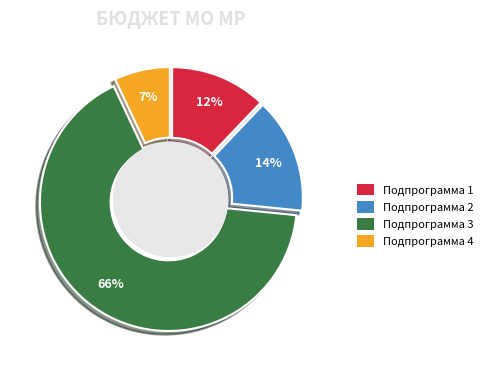

What is the largest slice in the pie chart?

Подпрограмма 3 (Администрация МР Печора)